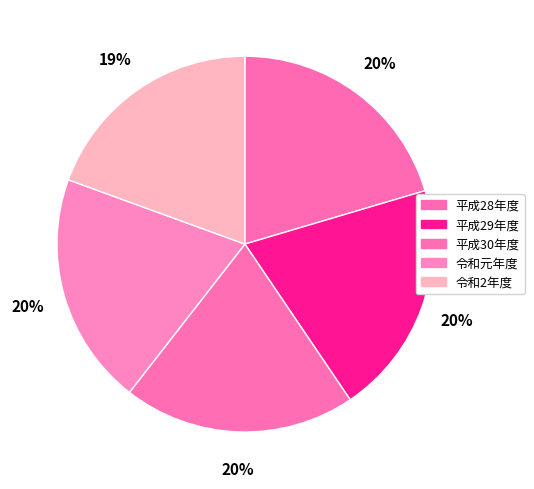

Approximately how many times larger is the value at 令和2年度 compared to 平成29年度?

1.0